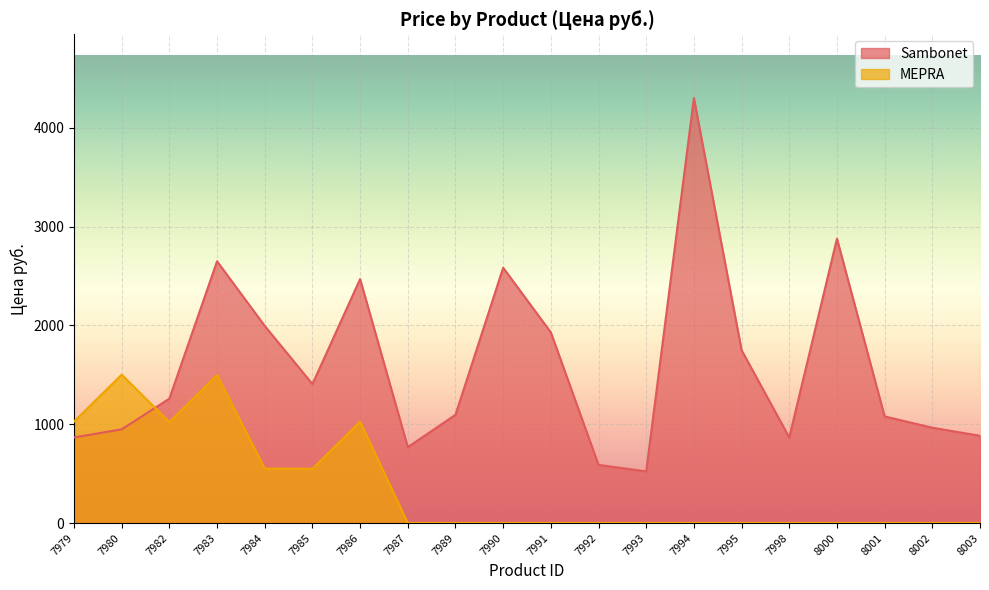

What is the total value across all series at 7991?

1930.3